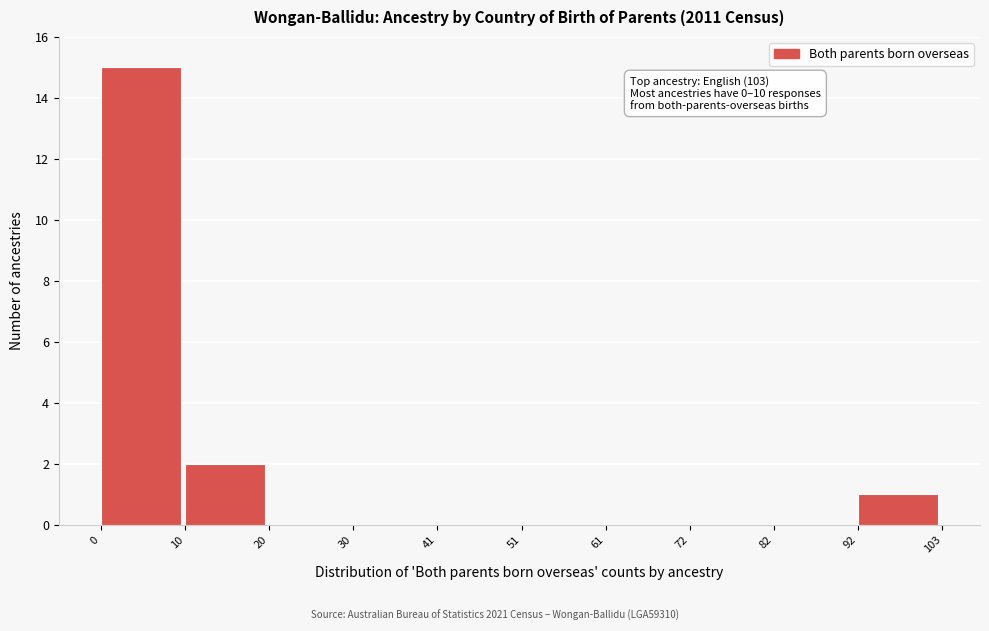

Over which range of the x-axis is the bar tallest?

0 to 10